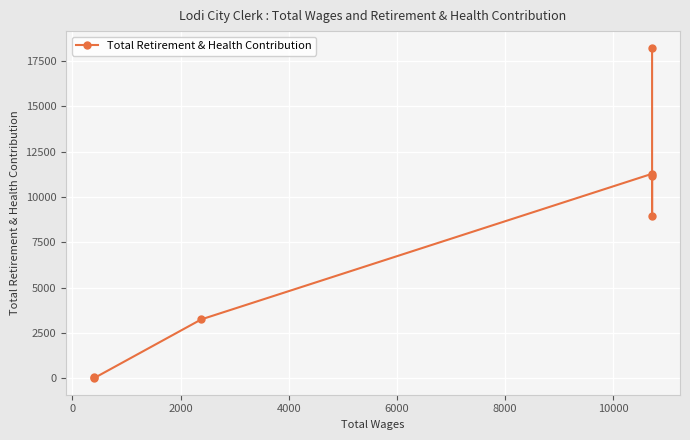

The chart shows a value of 3243 at 2000. True or false?

True